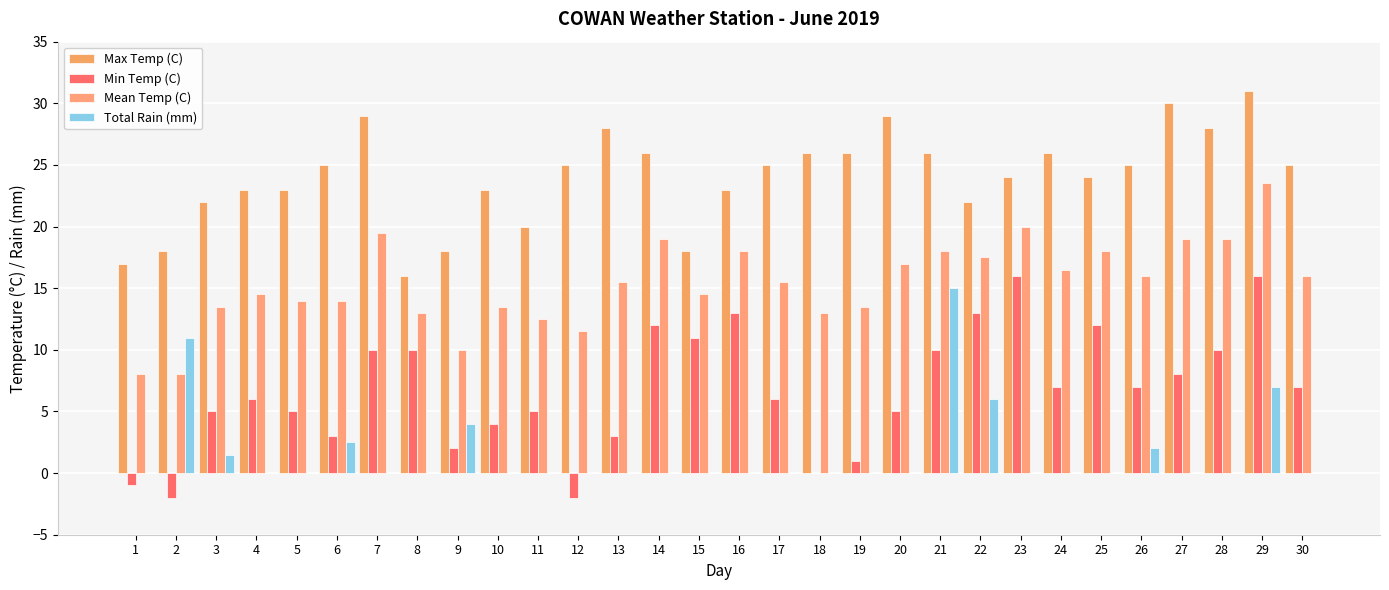

How many data points does each series have?

30